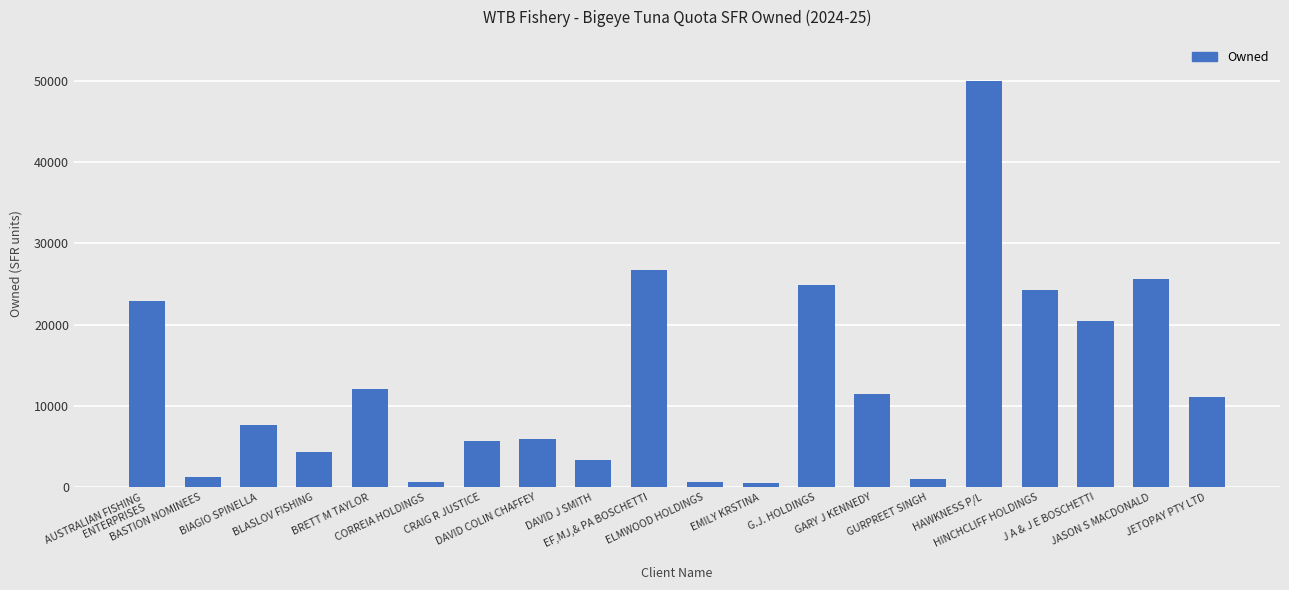

What is the average value?

13013